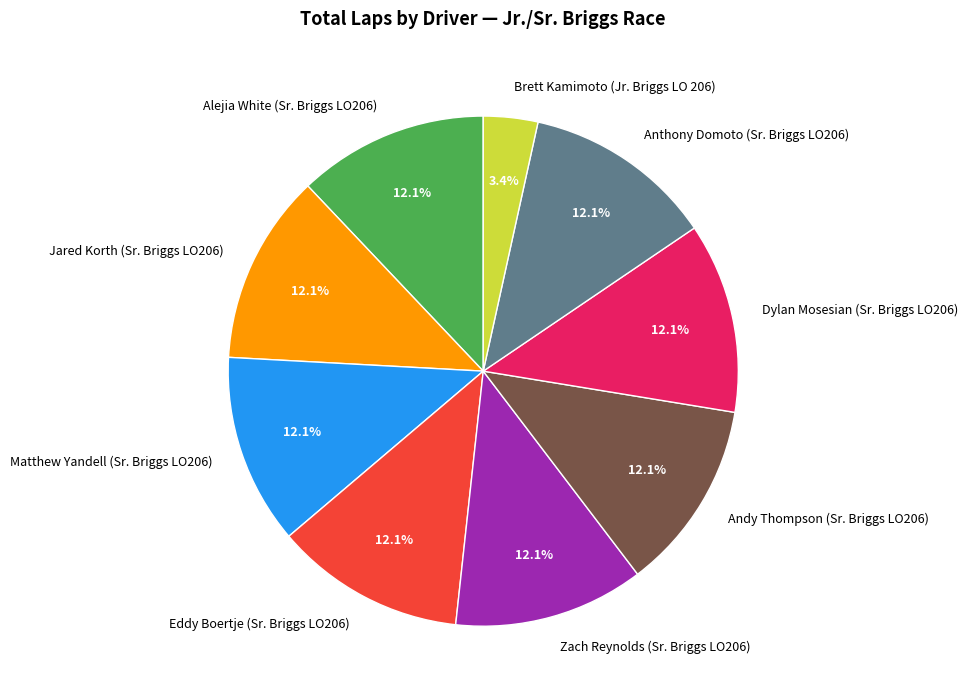

Does any single category account for the majority?

No